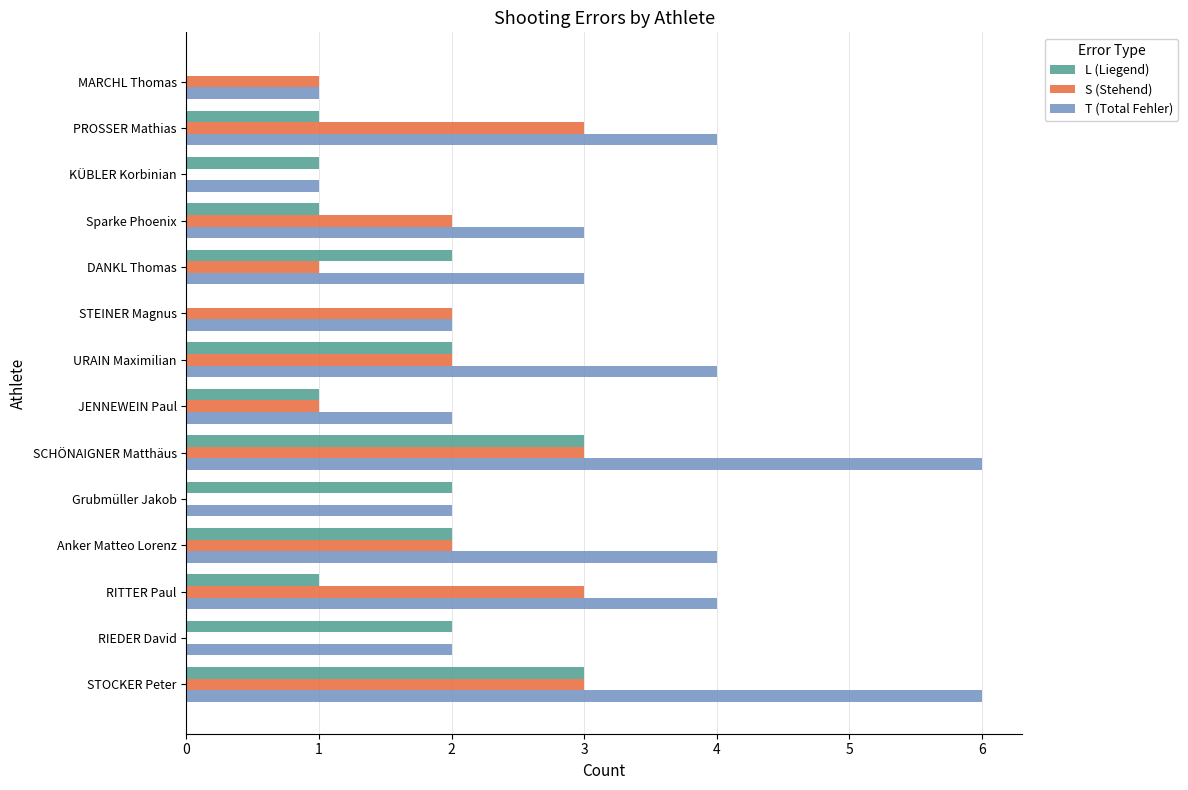

Which series has the largest total across all categories?

T (Total Fehler)